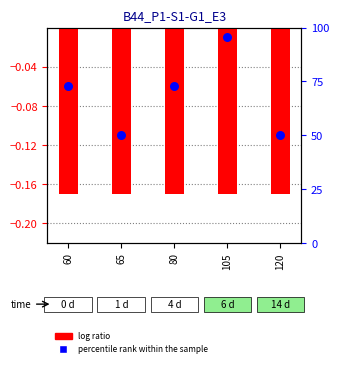

Which series contains the highest Y value?

percentile rank within the sample